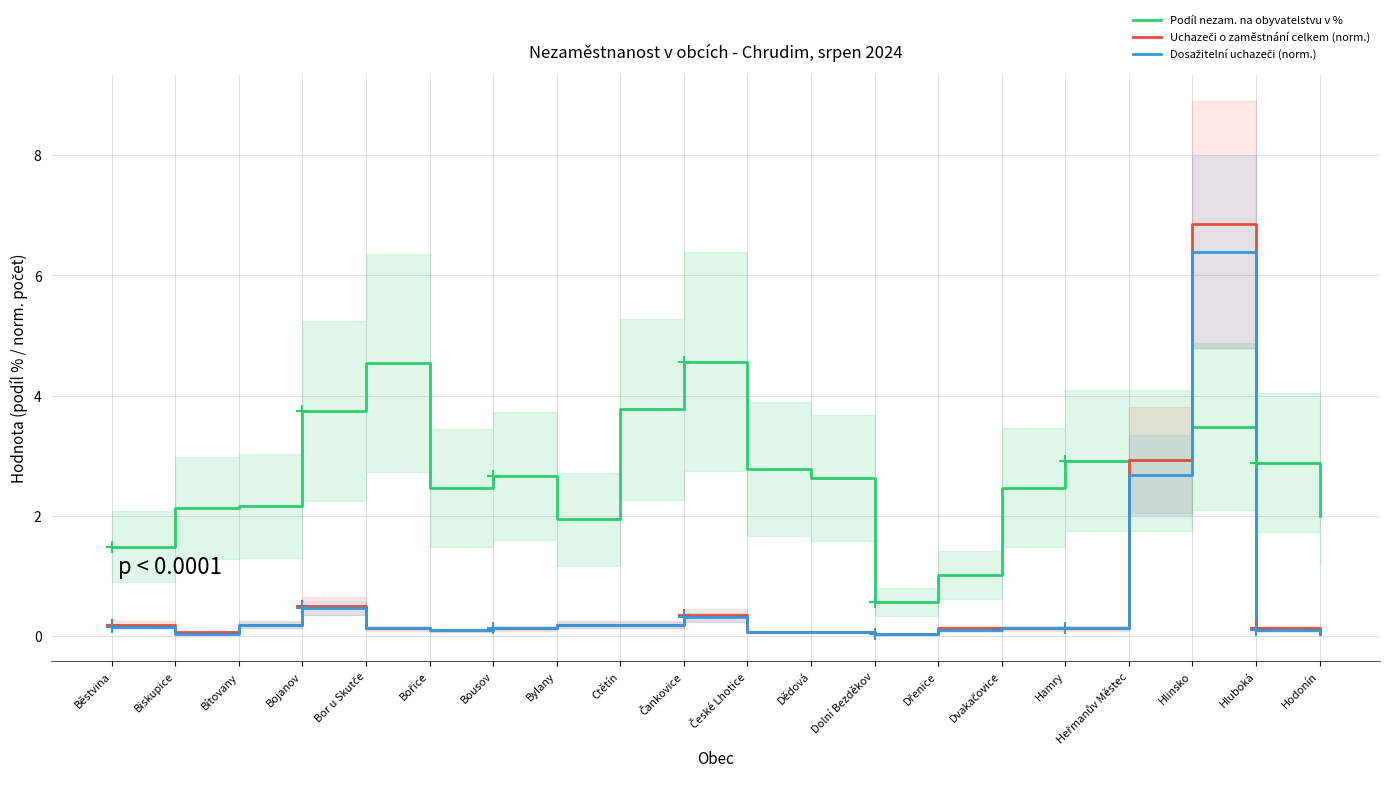

Is it true that Podíl nezam. na obyvatelstvu v % equals 3.8 at Bojanov?

True